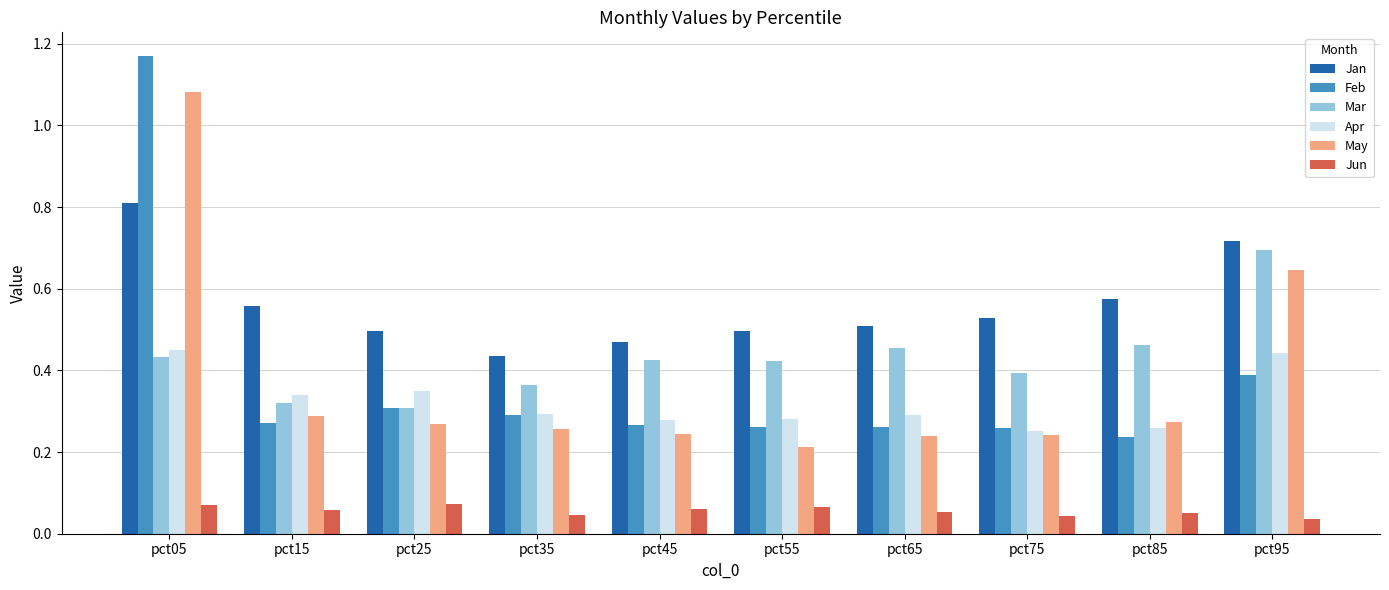

How many data points does each series have?

10